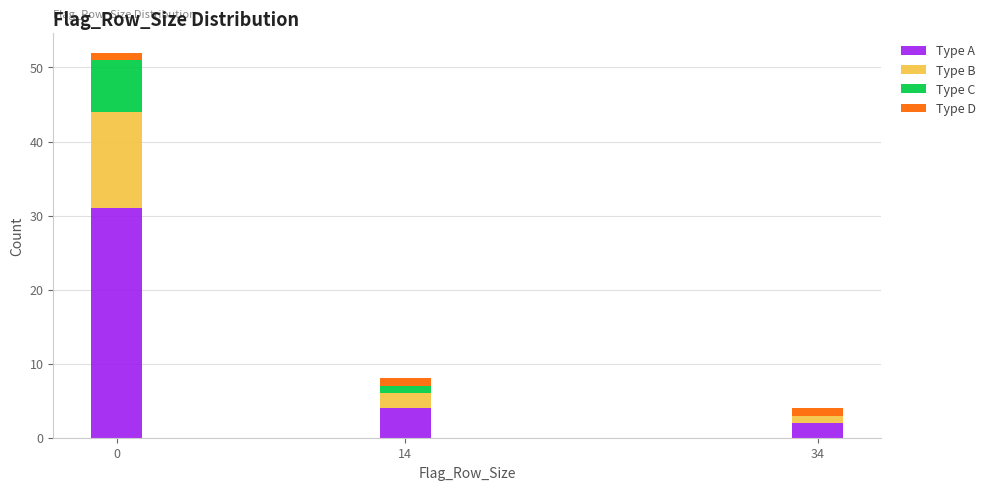

Reading left to right, what are the values for Type A?

0=31	14=4	34=2